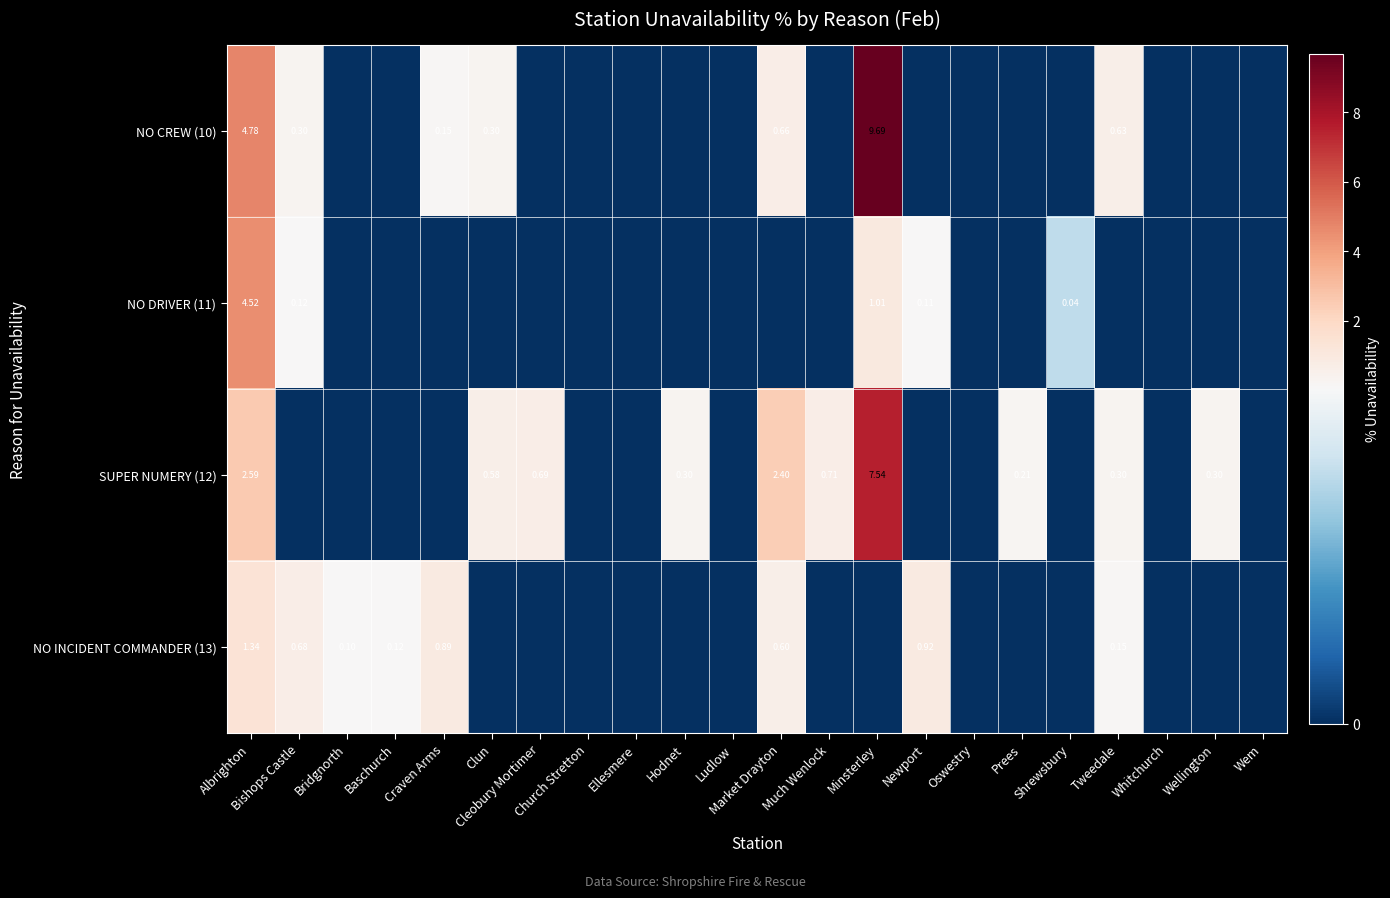

What is the sum of all NO CREW (10) values?

16.5